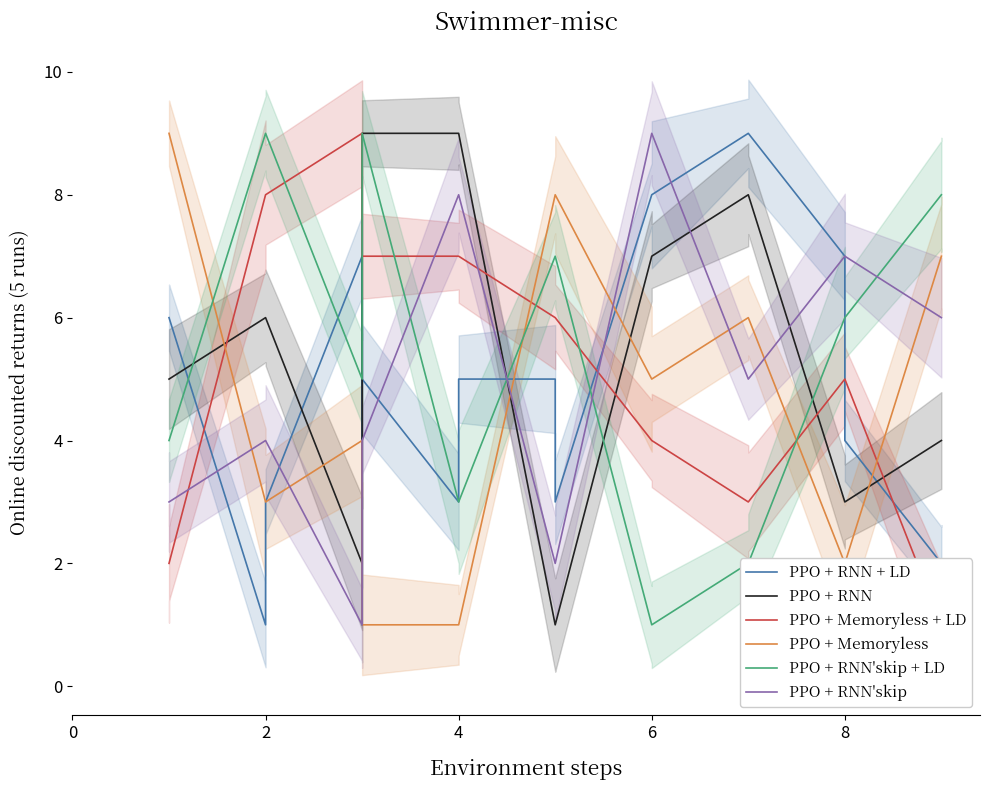

The value of PPO + Memoryless at 18 is 11. True or false?

False